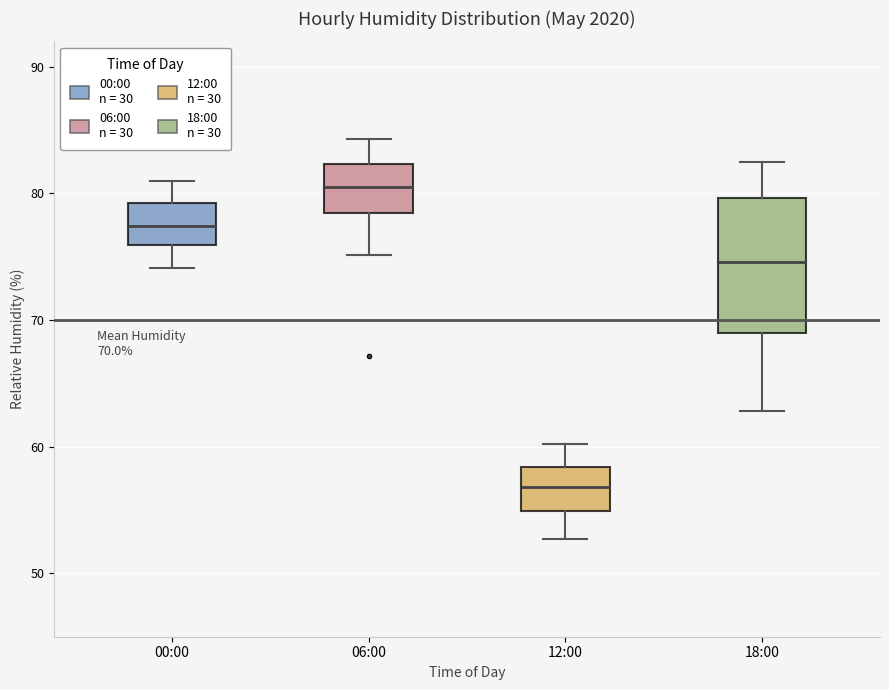

Comparing the boxes themselves (not the whiskers), which one is the tallest?

18:00